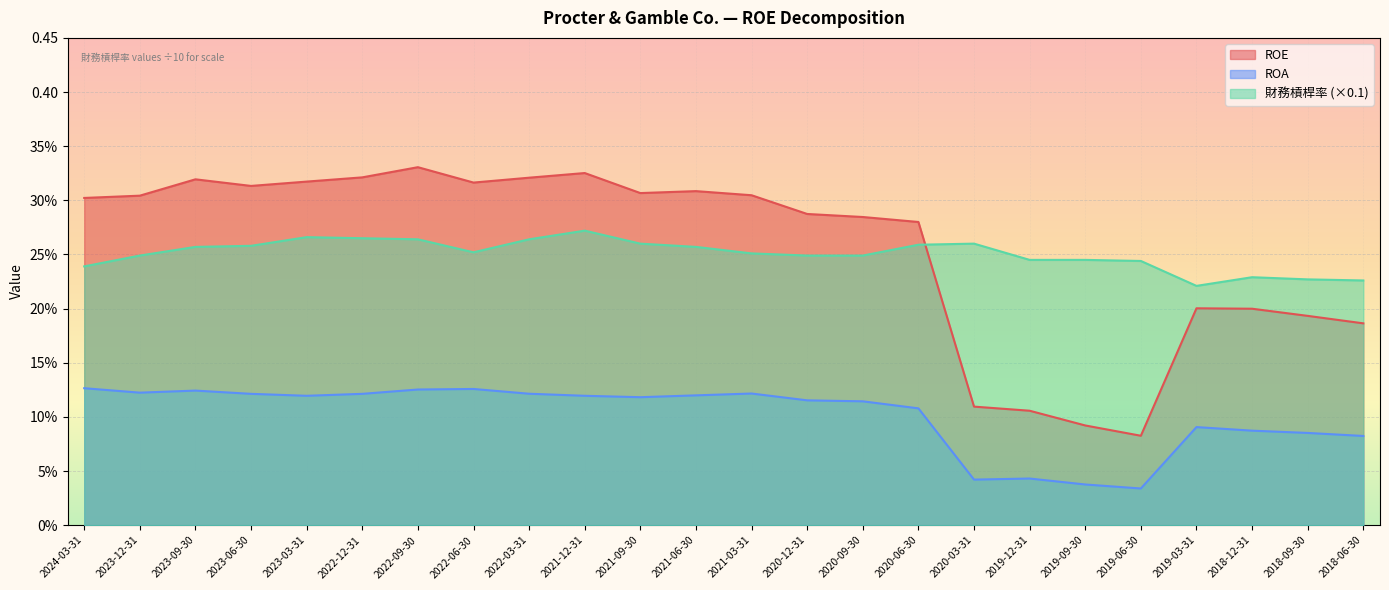

Which series changed the most between 2024-03-31 and 2019-12-31?

ROE